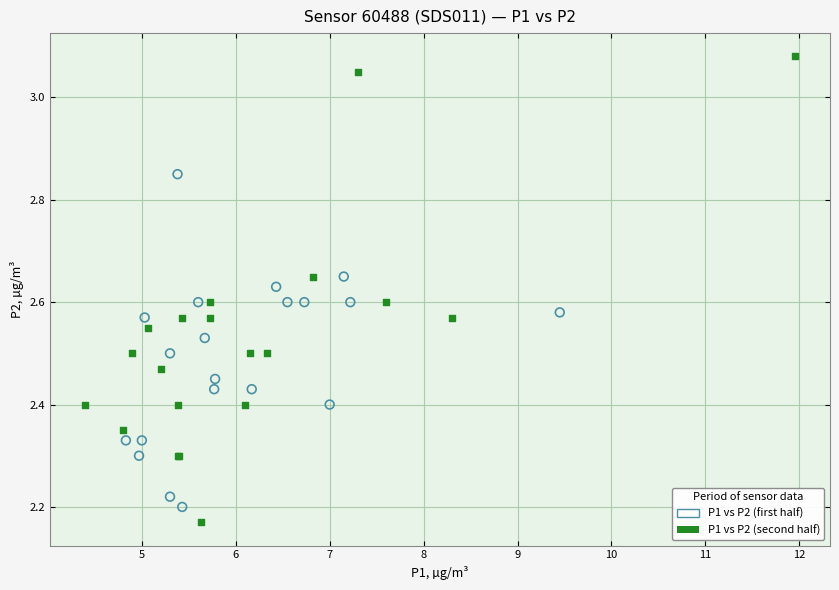

Which series reaches the maximum Y coordinate?

P1 vs P2 (second half)